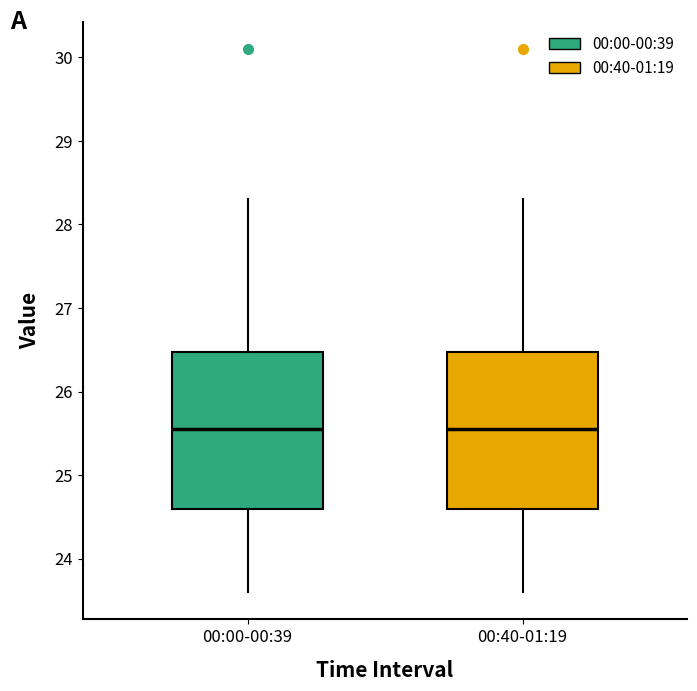

Reading left to right, transcribe this box plot: for each box, give where its median line is, the range the box spans, and where its two whiskers end, as read against the y-axis. The values are not printed on the chart, so give them approximately, as read against the axis.

00:00-00:39: median 25.6, box 24.6 to 26.5, whiskers 23.6 to 28.3
00:40-01:19: median 25.6, box 24.6 to 26.5, whiskers 23.6 to 28.3